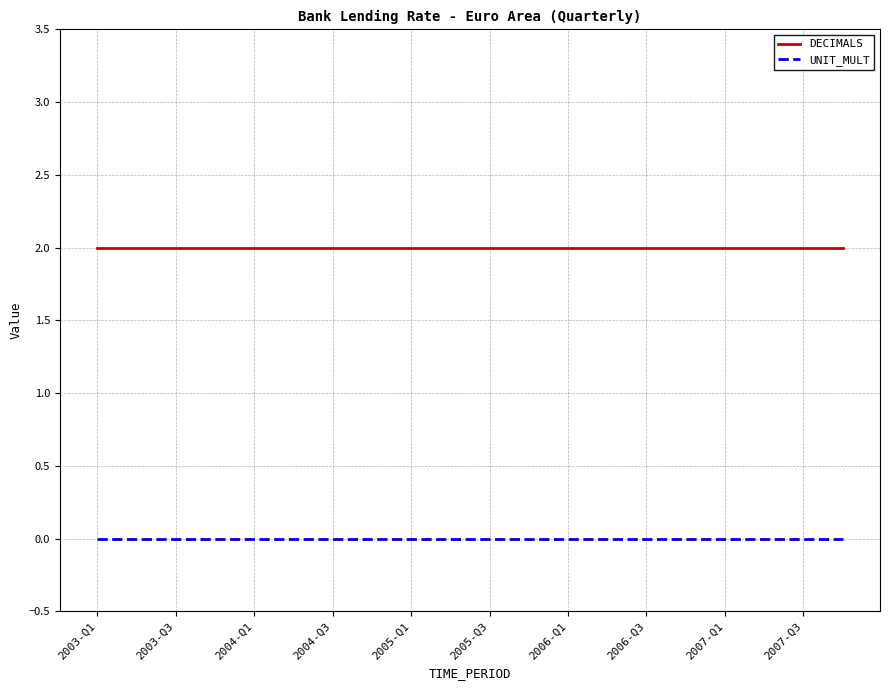

Reading right to left, extract all data points from this chart.

DECIMALS: 2	2	2	2	2	2	2	2	2	2	2	2	2	2	2	2	2	2	2	2
UNIT_MULT: 0	0	0	0	0	0	0	0	0	0	0	0	0	0	0	0	0	0	0	0